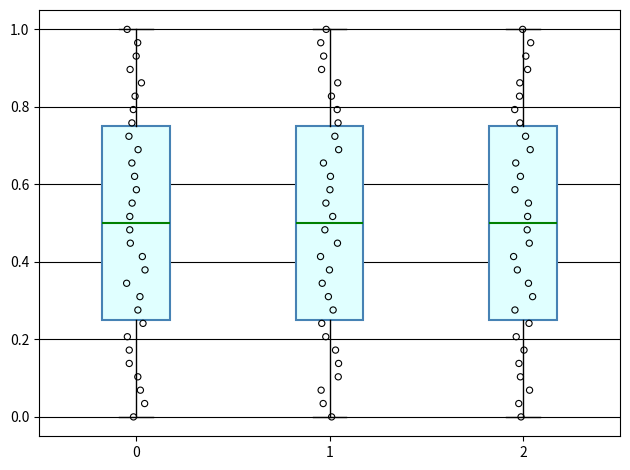

Where is the upper edge of the box at x = 0 on the y-axis? The values are not printed on the chart, so give them approximately, as read against the axis.

0.76